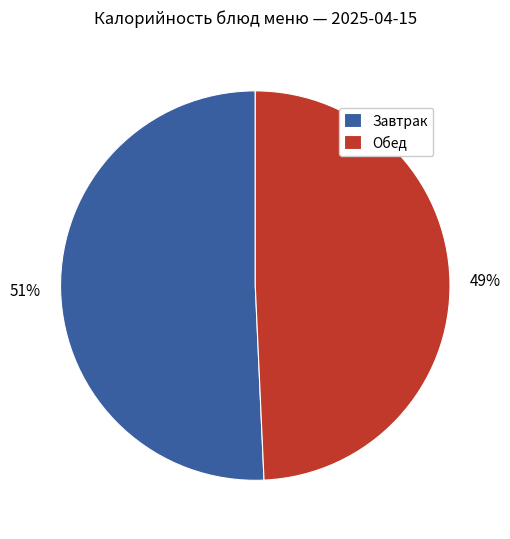

How many segments does this pie chart have?

2